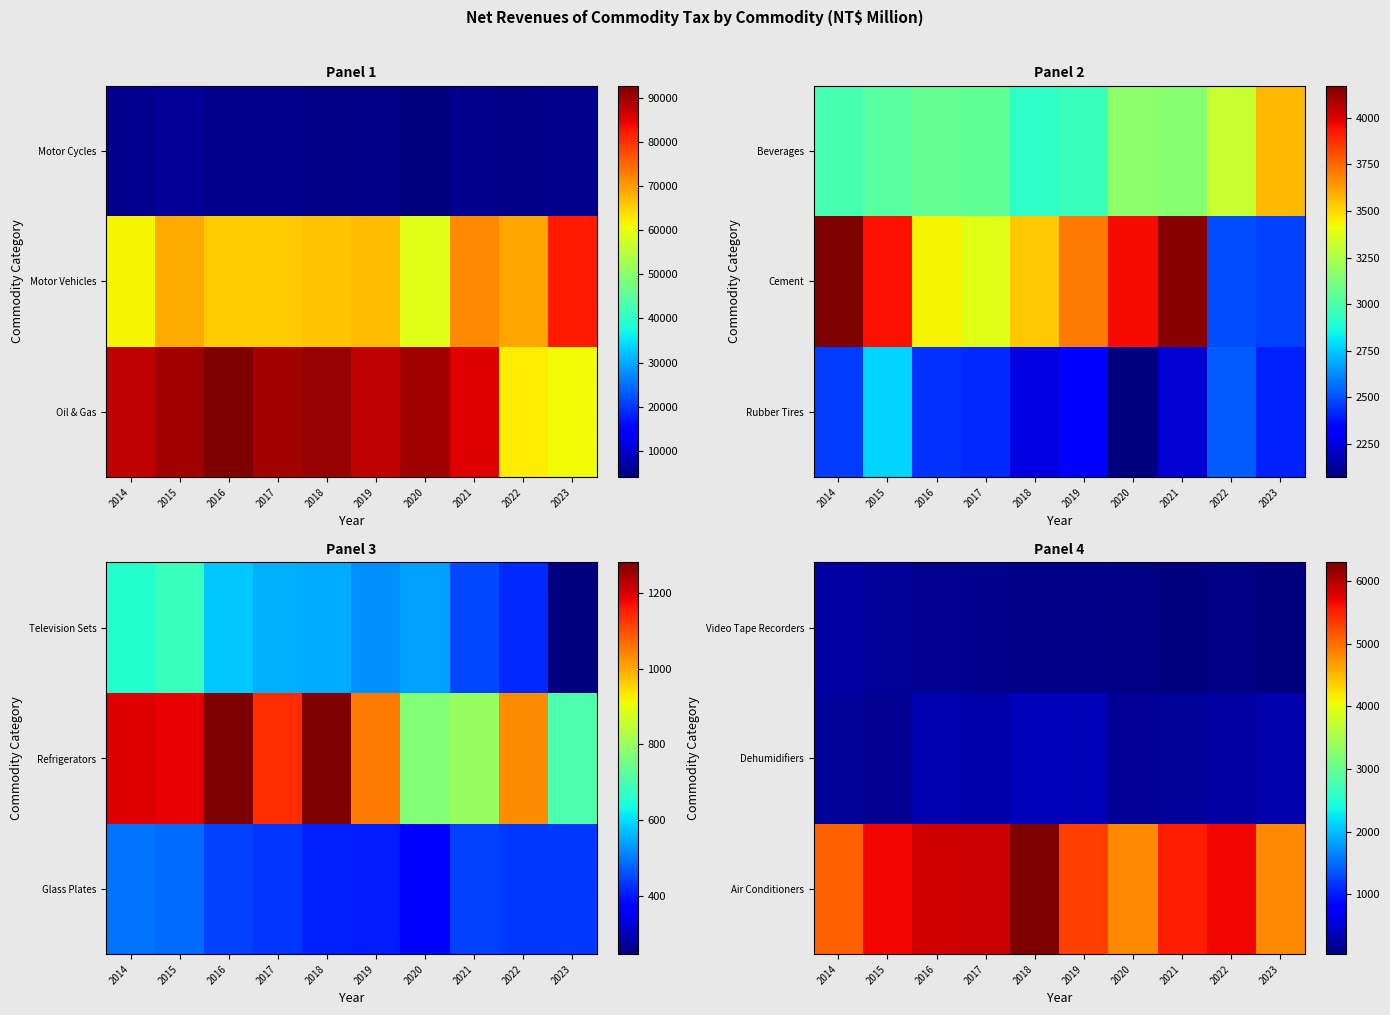

True or false: Video Tape Recorders has a value of 98 at 2021.

False